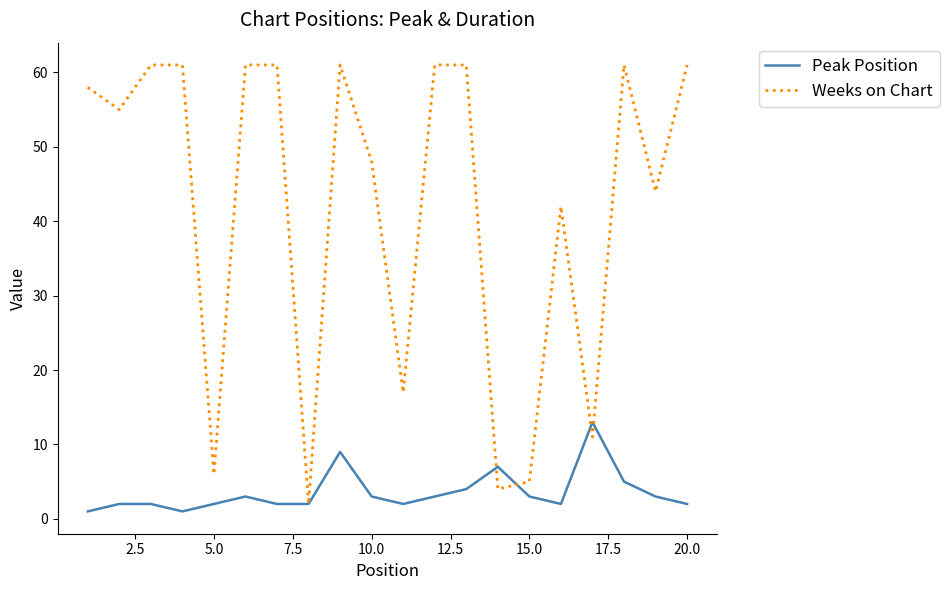

What is the highest value of the Peak Position series?

13